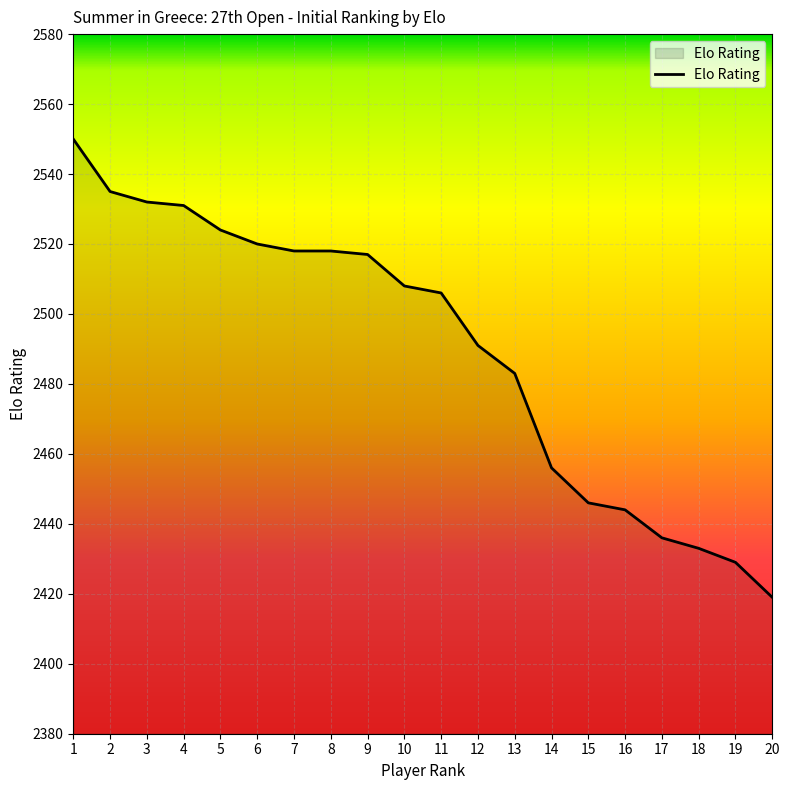

Reading left to right, what are all the values shown in this chart?

1=2550	2=2535	3=2532	4=2531	5=2524	6=2520	7=2518	8=2518	9=2517	10=2508	11=2506	12=2491	13=2483	14=2456	15=2446	16=2444	17=2436	18=2433	19=2429	20=2419